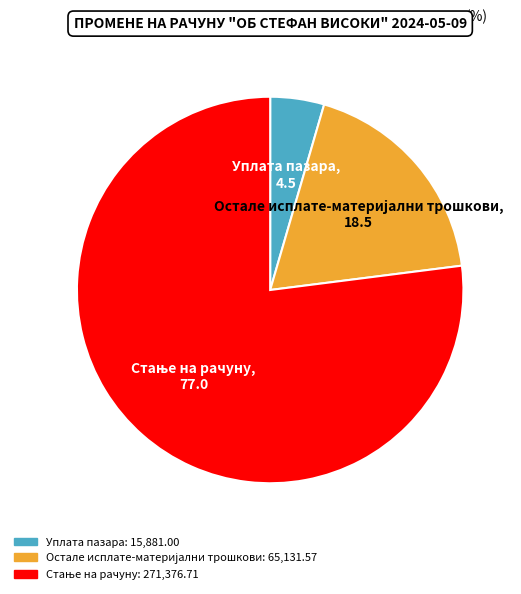

Is it true that Уплата пазара is 5% of the pie?

True